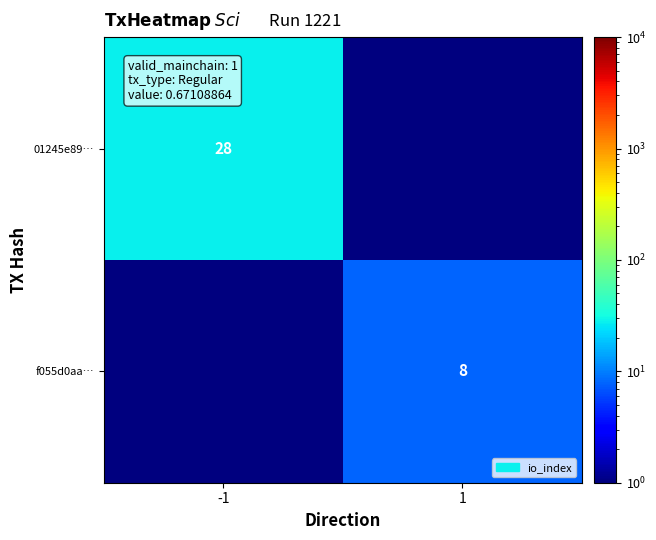

What is the maximum value shown in the chart?

28.0